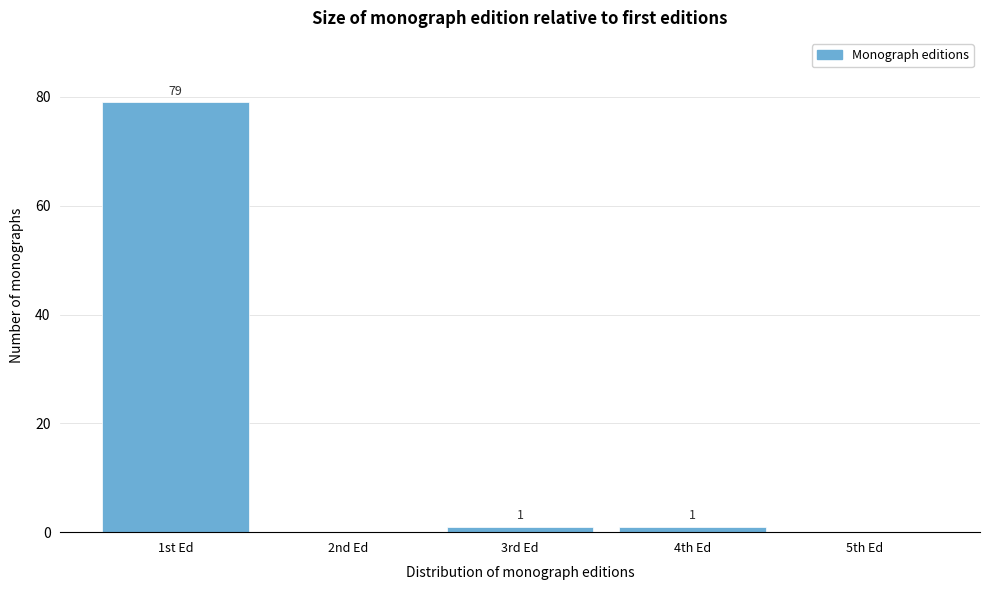

Reading left to right, what are all the values shown in this chart?

1st Ed=79	2nd Ed=0	3rd Ed=1	4th Ed=1	5th Ed=0